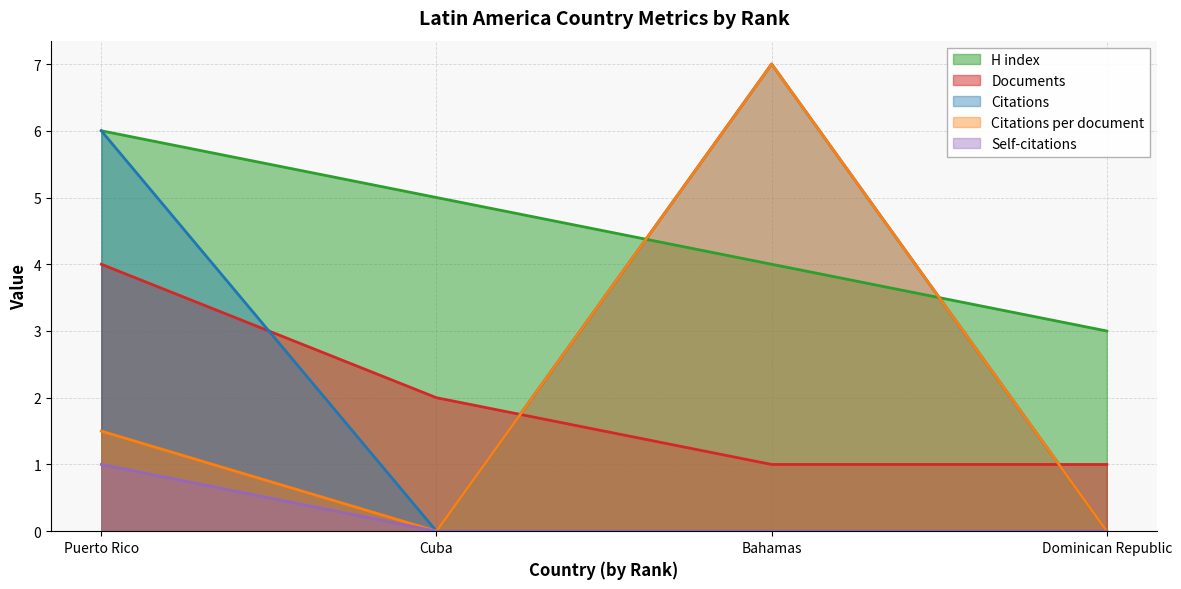

Where is the first local minimum for Citations?

Cuba